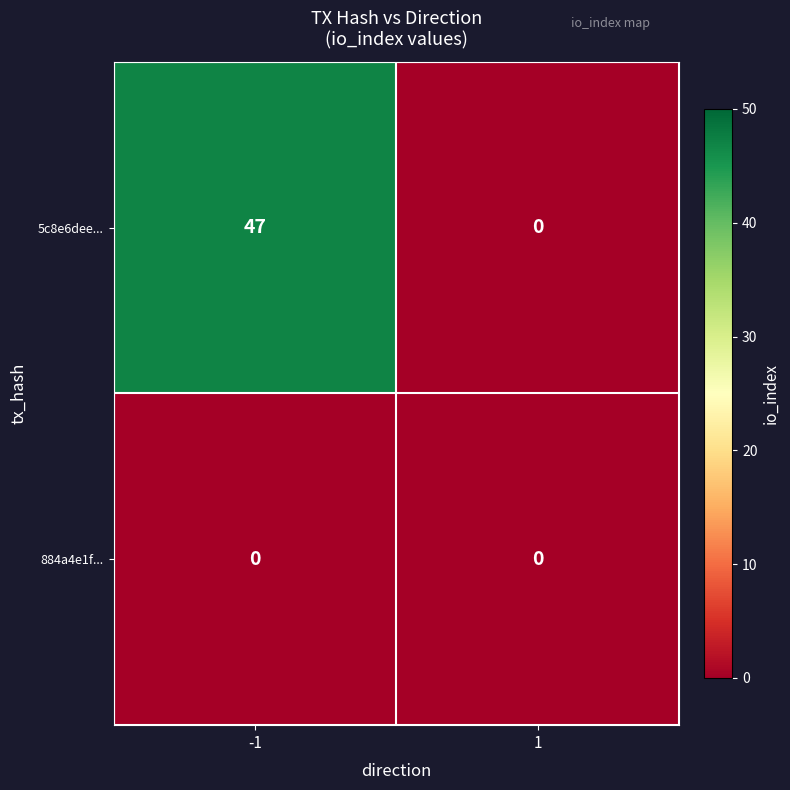

How many series are shown in this chart?

2